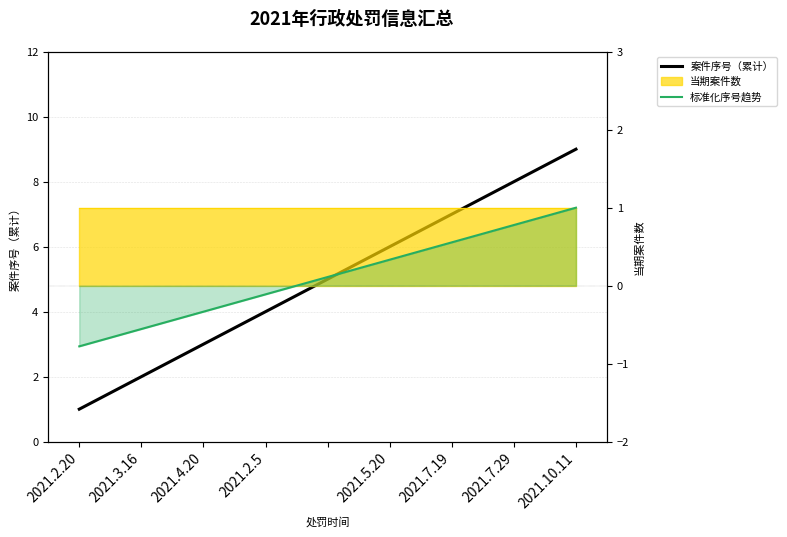

Where is 标准化序号趋势 nearest to the value 0?

2021.2.5